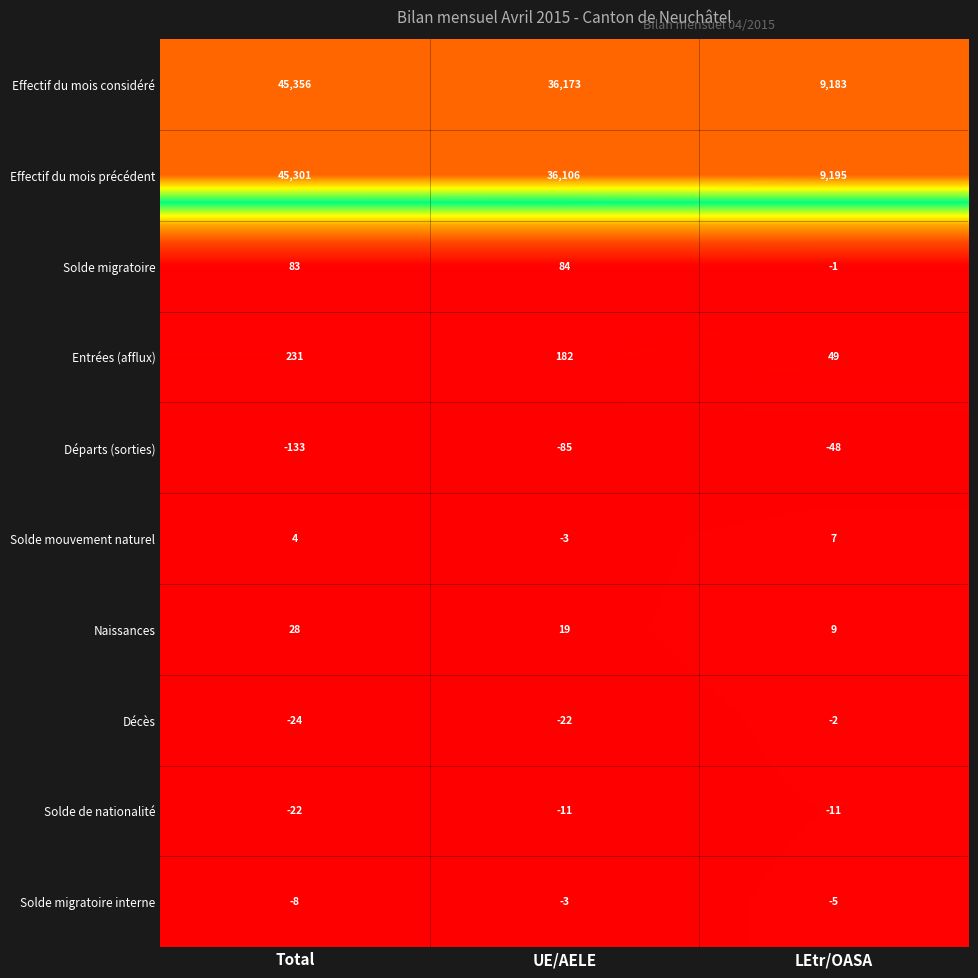

Which series has the widest spread of values?

Effectif du mois considéré